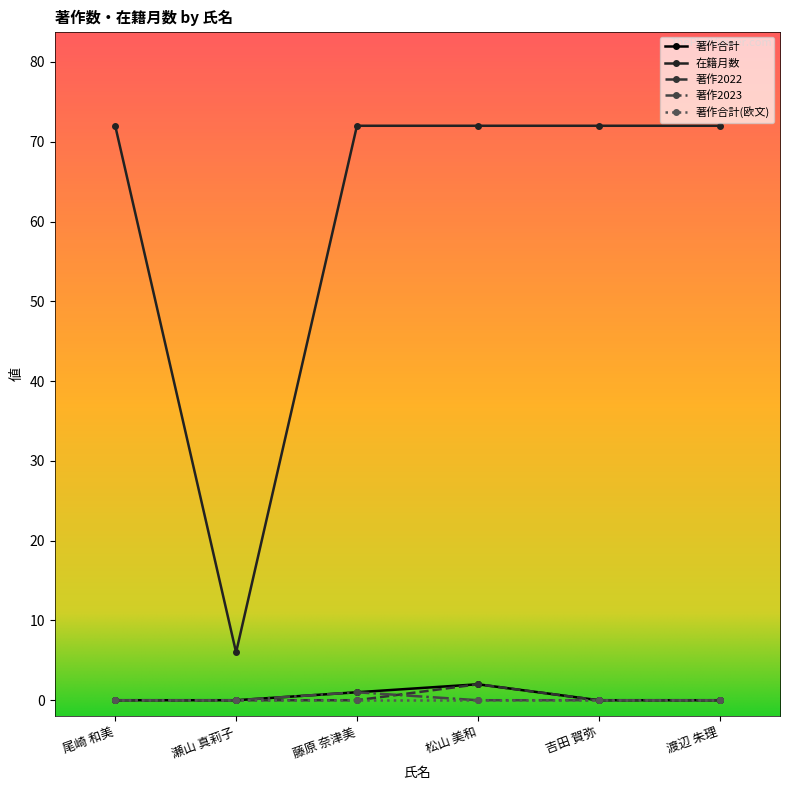

The 在籍月数 series shows 108 at 藤原 奈津美. True or false?

False